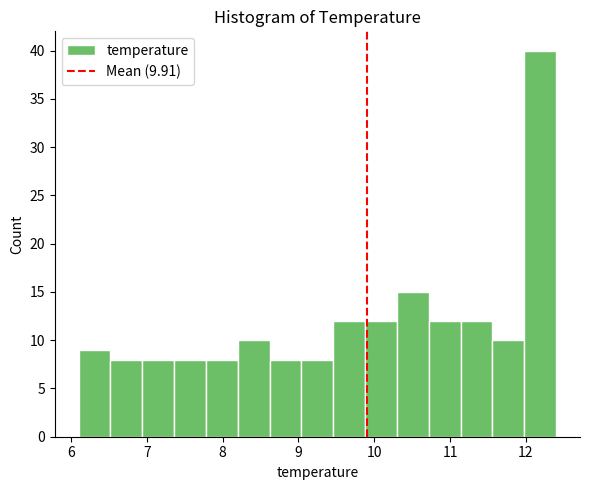

What is the height of the bar covering 8.62 to 9.04 on the x-axis? Neither the bar edges nor the heights are printed on the chart, so give them approximately, as read against the axes.

8